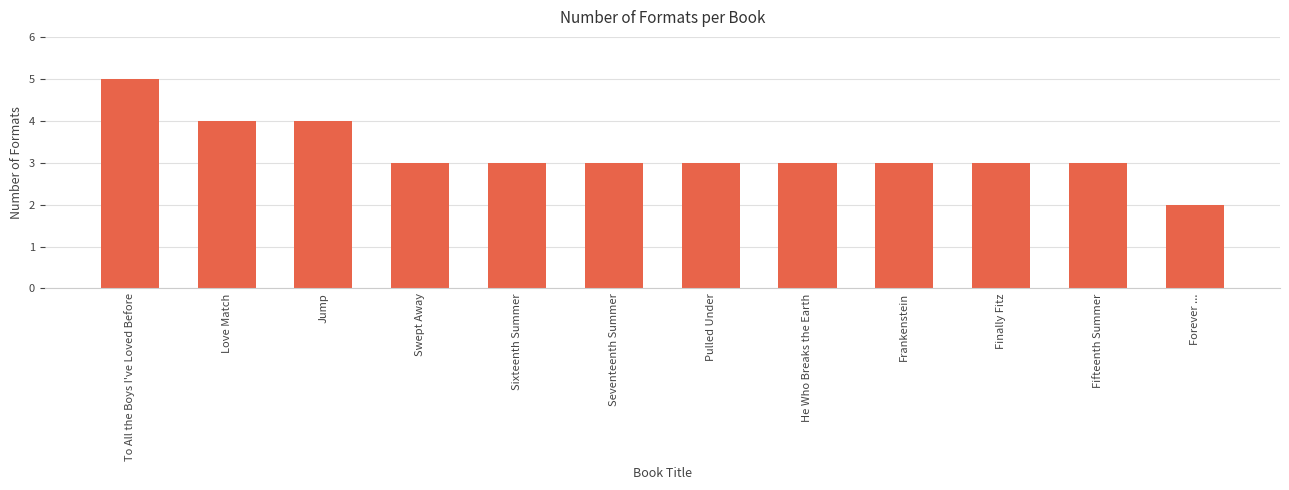

What is the sum of the values at Pulled Under and He Who Breaks the Earth?

6